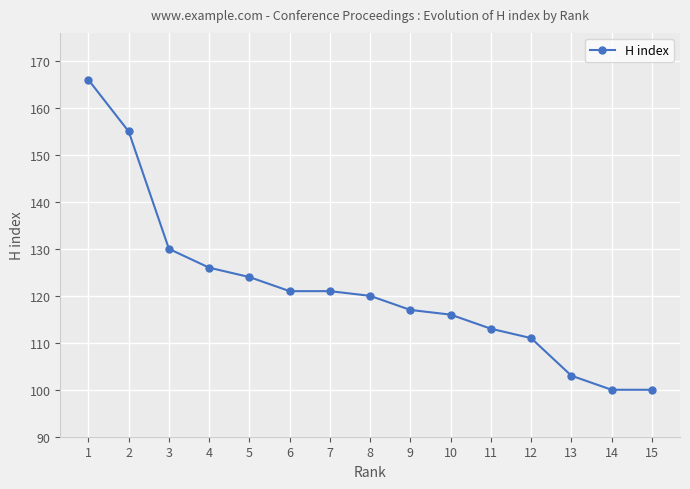

At which label is the value closest to 133?

3